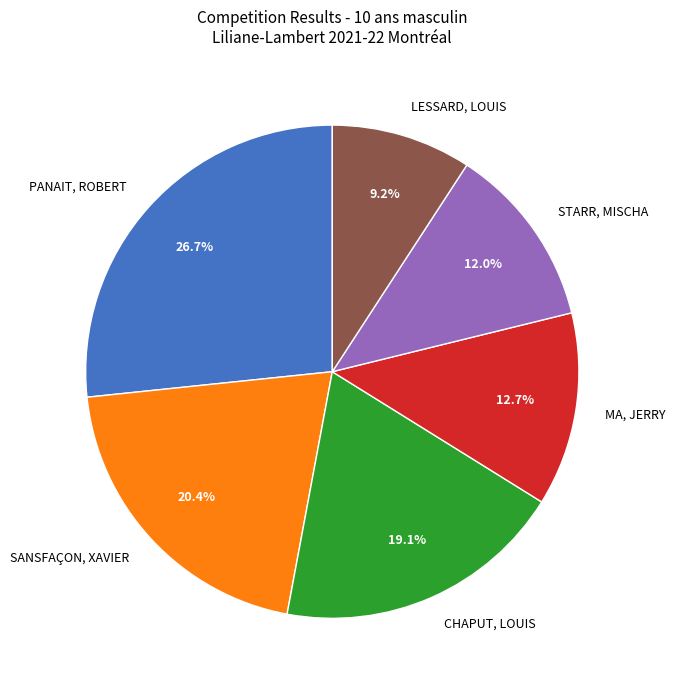

How many segments does this pie chart have?

6